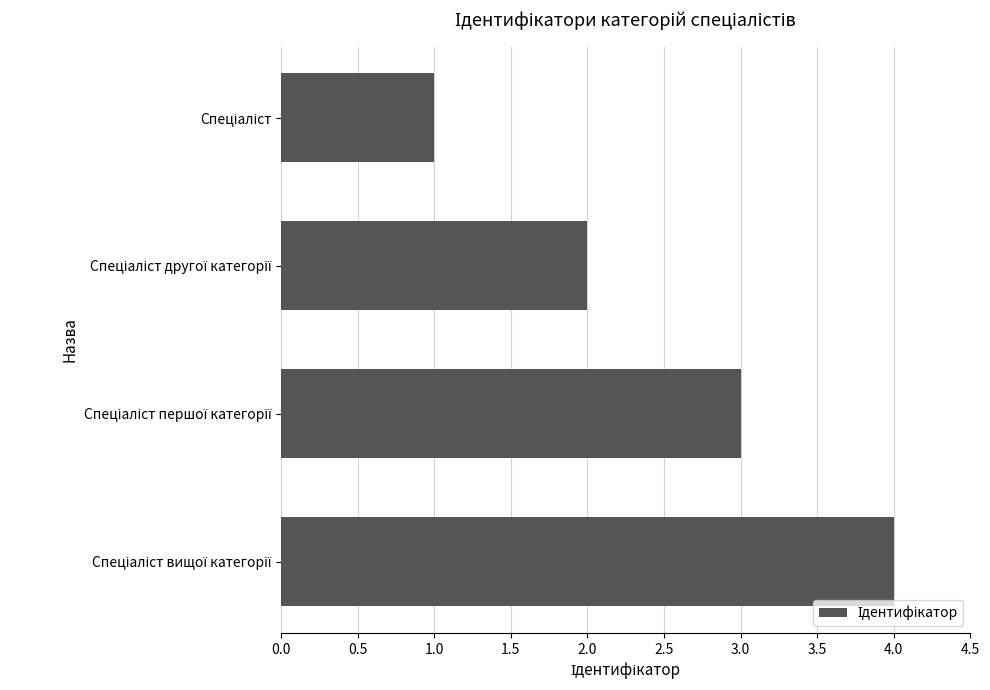

What is the maximum value shown in the chart?

4